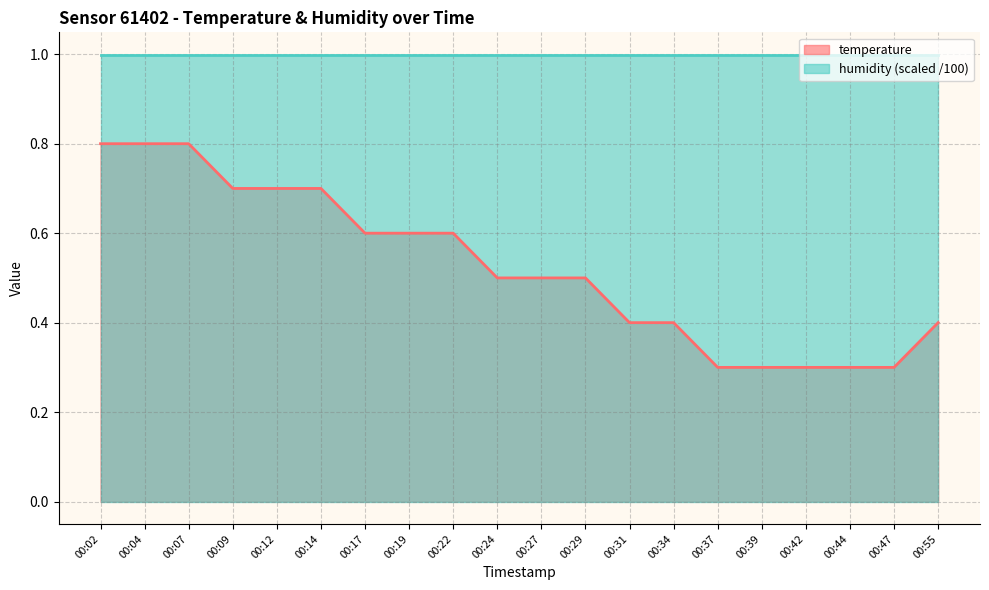

Is it true that the value at 00:22 is 0.2?

False